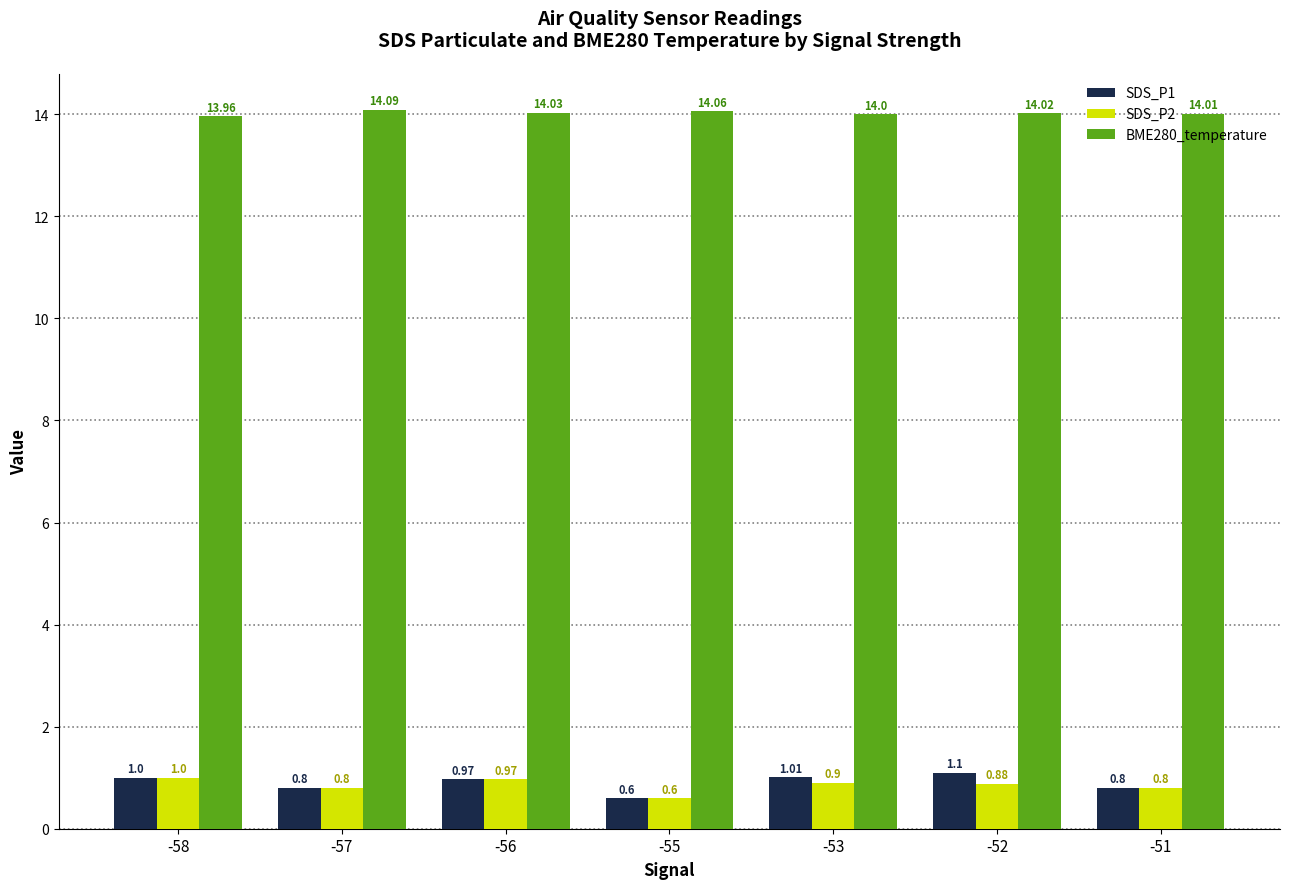

Which series has the largest total across all categories?

BME280_temperature